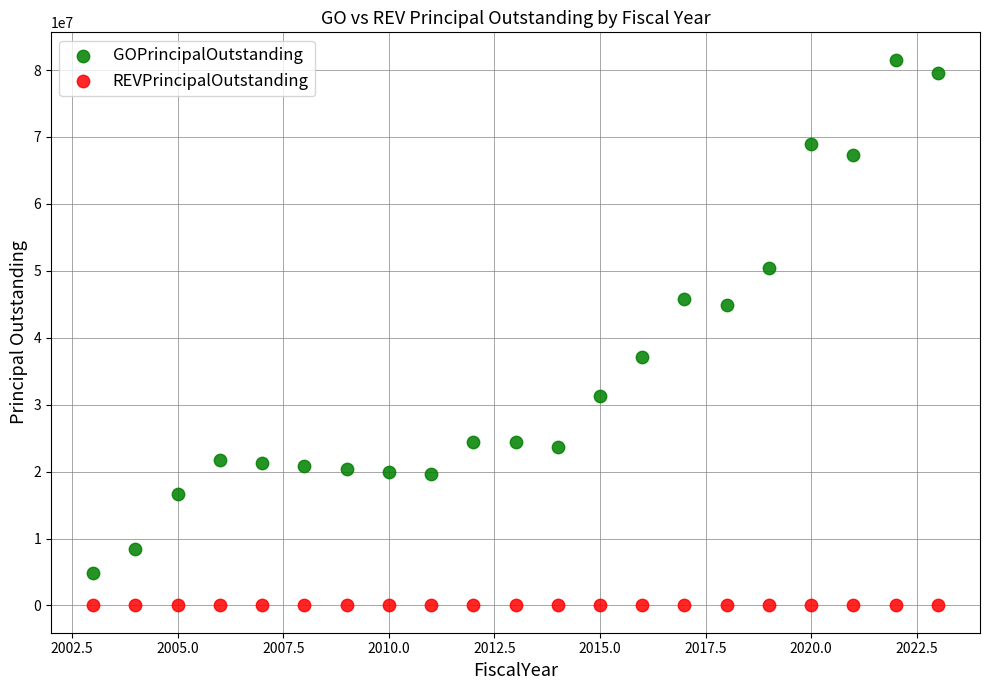

Which series contains the lowest Y value?

REVPrincipalOutstanding